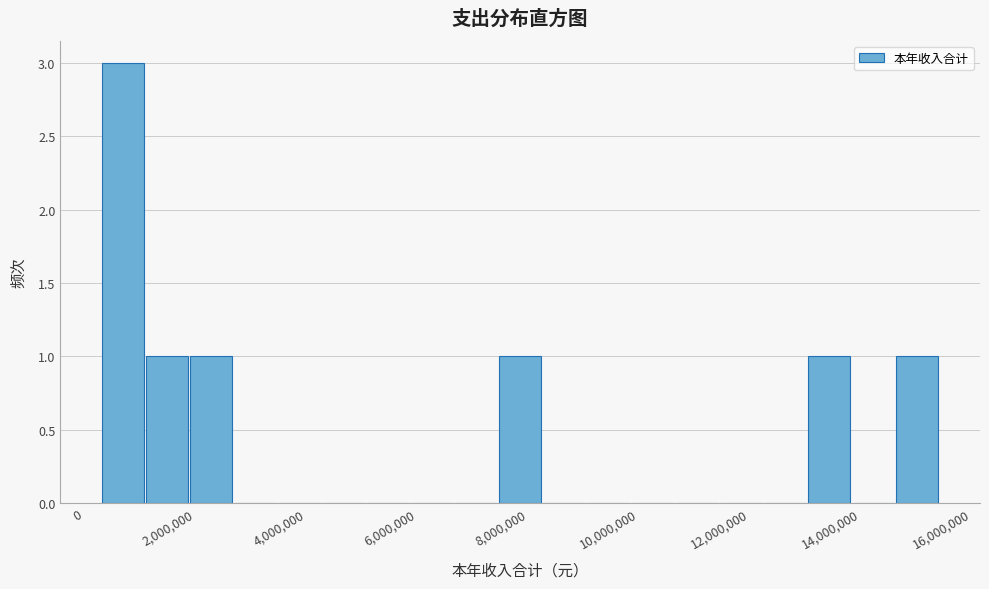

Read against the x-axis, roughly where is the centre of the tallest bar?

800000